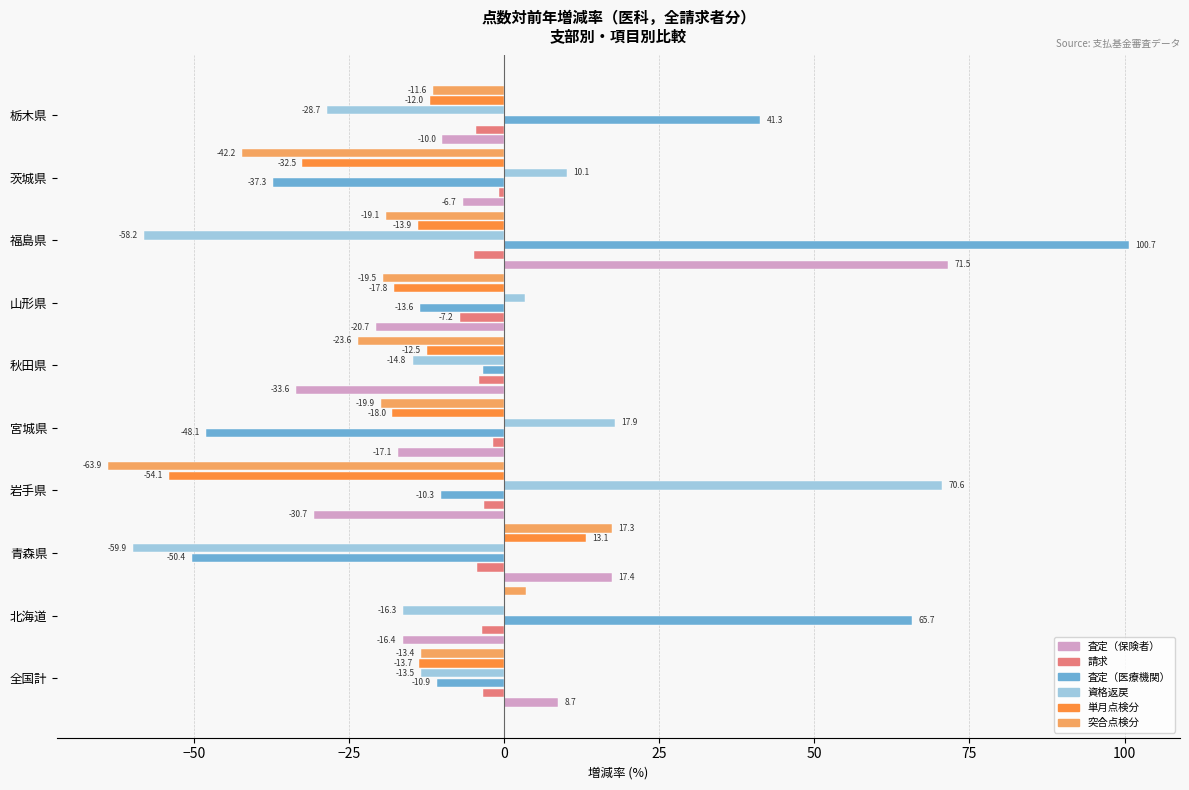

True or false: 資格返戻 has a value of -59.9 at 青森県.

True